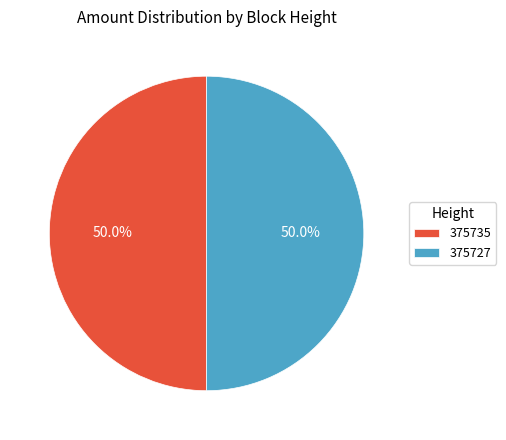

Is it true that 375727 is 36% of the pie?

False